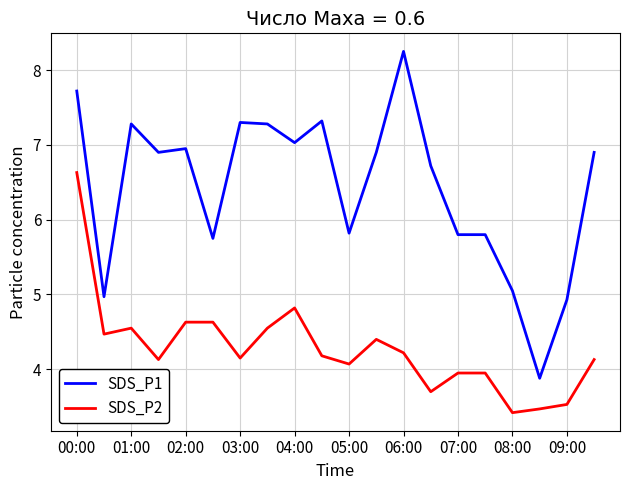

True or false: SDS_P1 and SDS_P2 cross at least once.

False